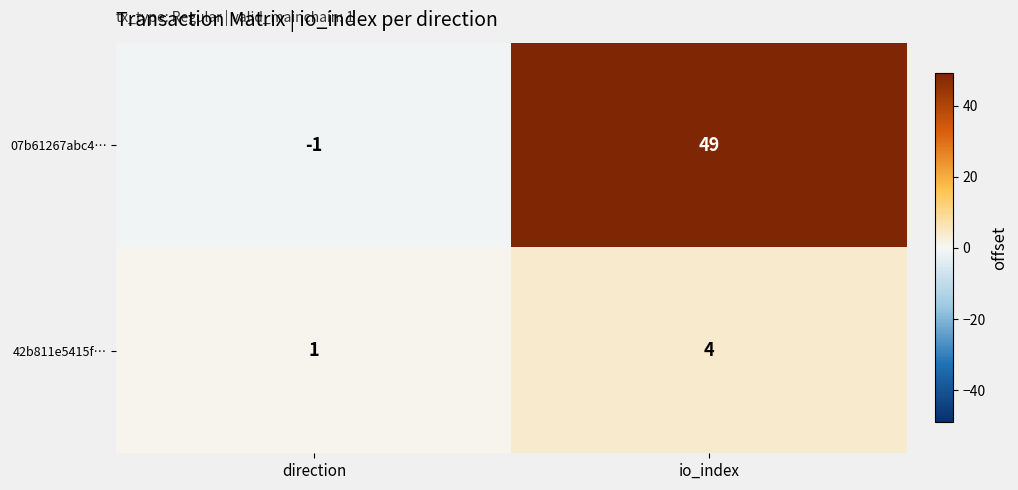

Reading left to right, extract all data points from this chart.

07b61267abc4…: direction=-1	io_index=49
42b811e5415f…: direction=1	io_index=4